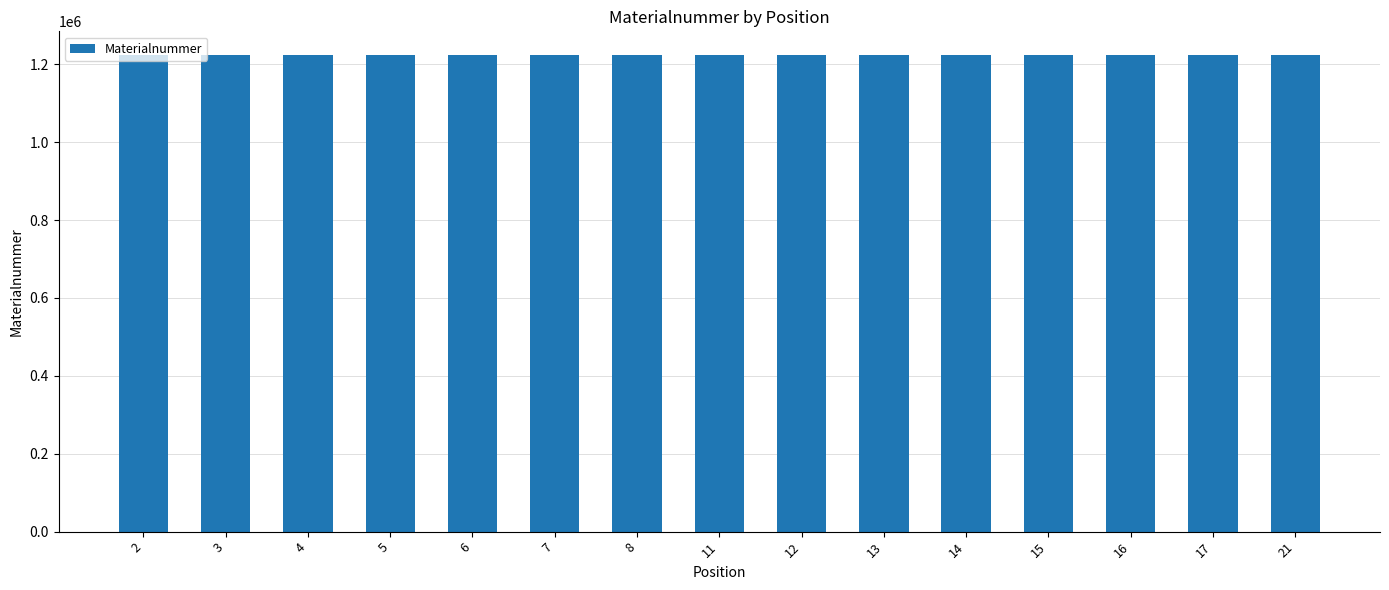

What is the value of the 6th bar from the left?

1223510